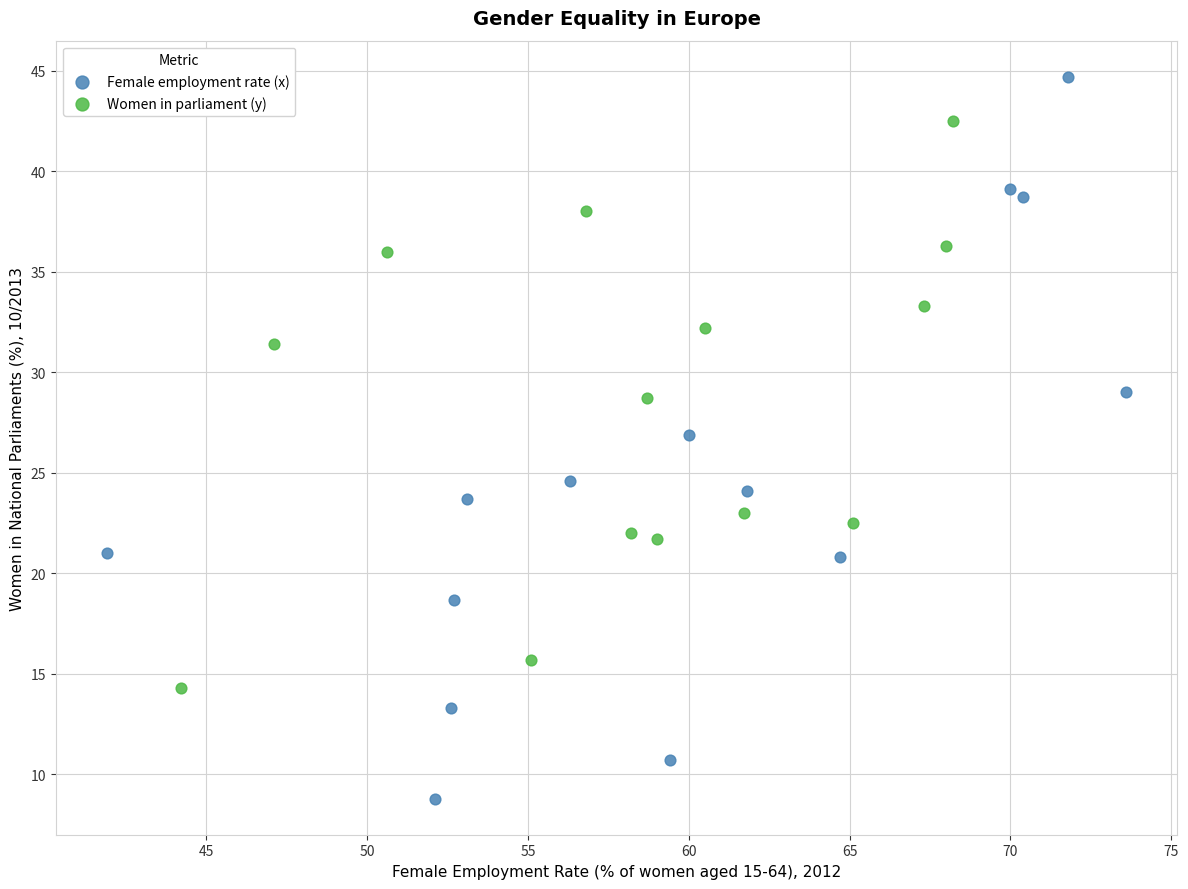

Which series reaches the maximum Y coordinate?

Female employment rate (x)